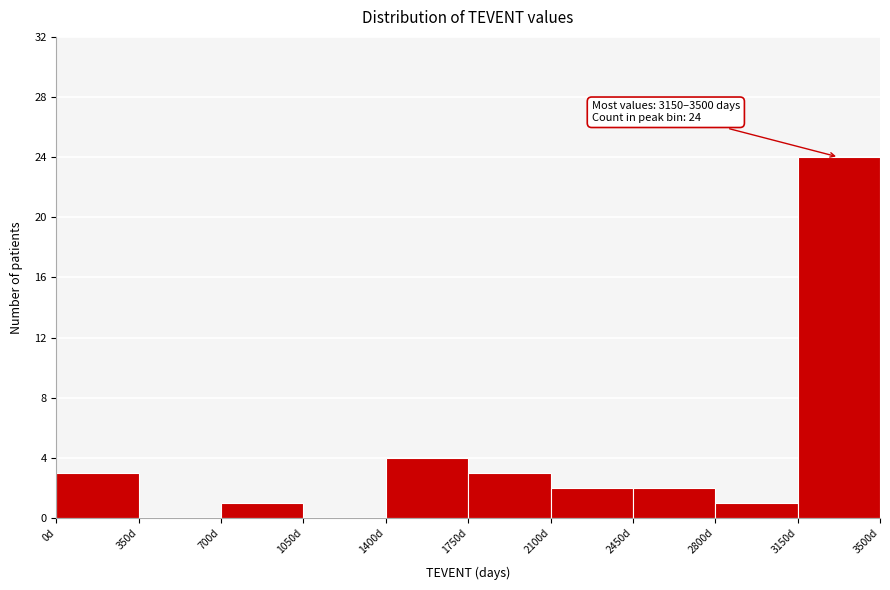

Which range on the x-axis has the tallest bar?

3150 to 3500